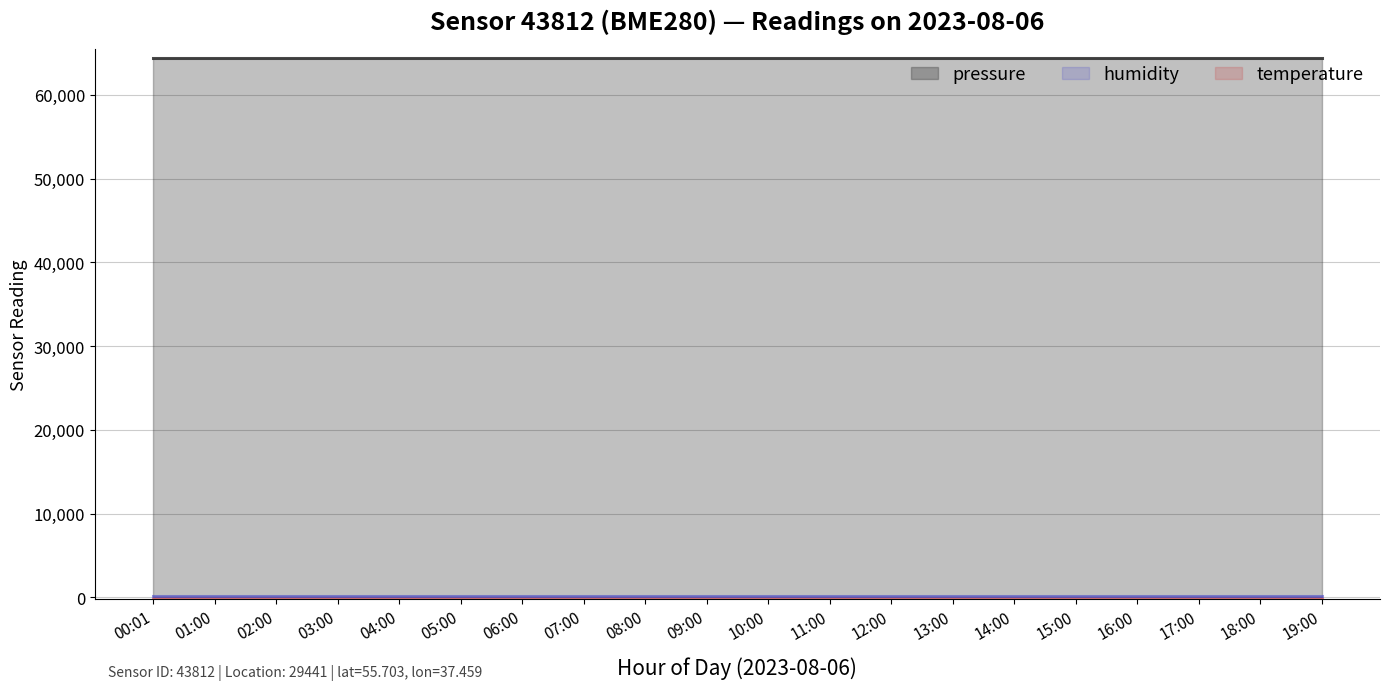

Between 15:00 and 17:00, which series saw the biggest shift?

pressure